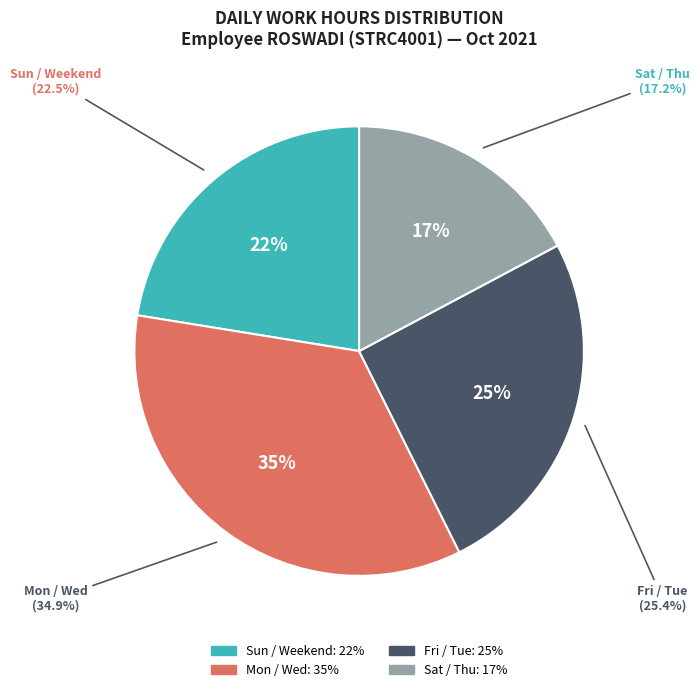

Is there any slice that represents more than half of the pie?

No